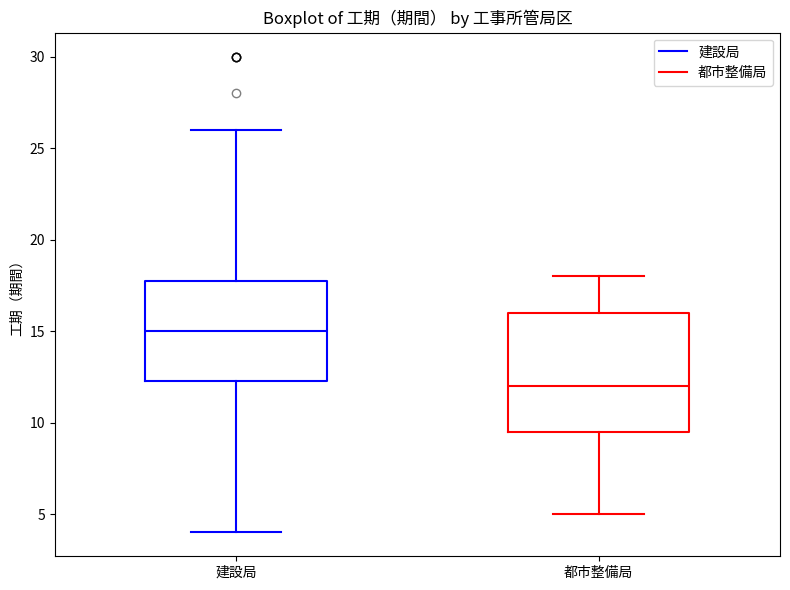

Where does the upper whisker of the box for 都市整備局 end on the y-axis? The values are not printed on the chart, so give them approximately, as read against the axis.

18.0